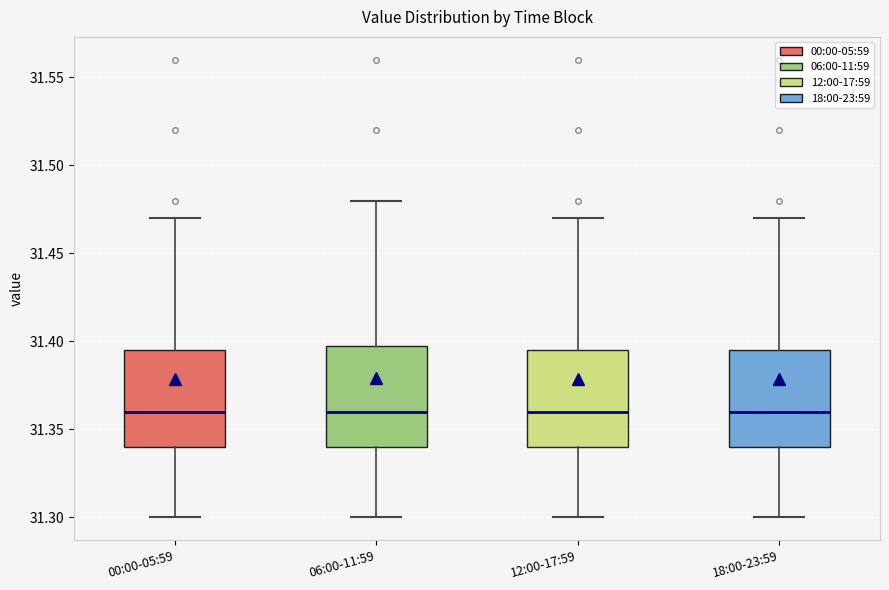

Reading left to right, transcribe this box plot: for each box, give where its median line is, the range the box spans, and where its two whiskers end, as read against the y-axis. The values are not printed on the chart, so give them approximately, as read against the axis.

00:00-05:59: median 31.360, box 31.340 to 31.395, whiskers 31.300 to 31.470
06:00-11:59: median 31.360, box 31.340 to 31.400, whiskers 31.300 to 31.480
12:00-17:59: median 31.360, box 31.340 to 31.395, whiskers 31.300 to 31.470
18:00-23:59: median 31.360, box 31.340 to 31.395, whiskers 31.300 to 31.470